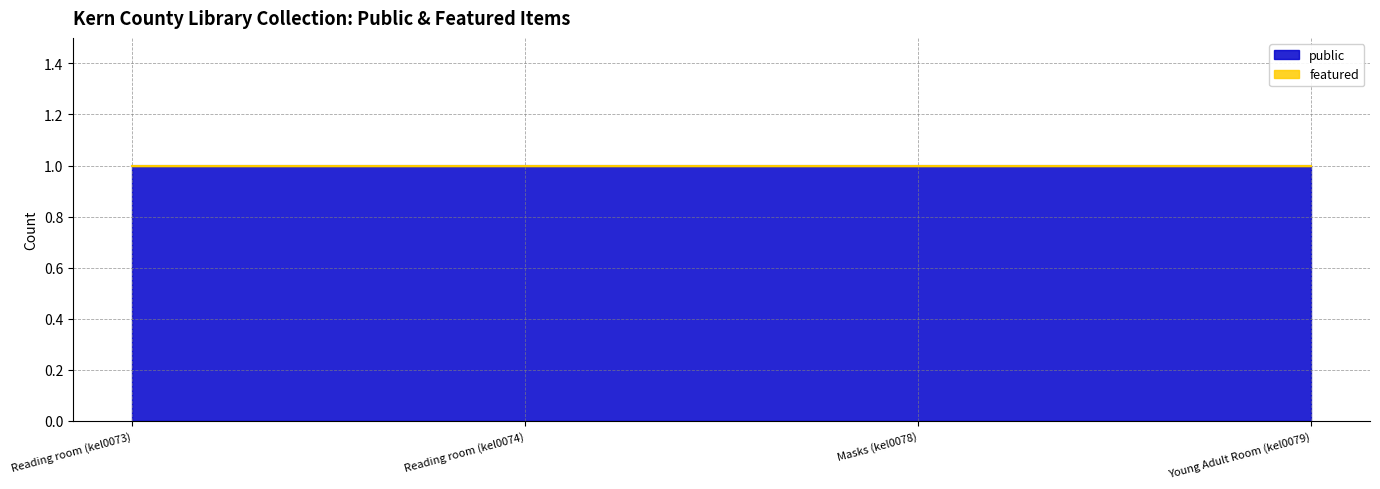

At which category is the sum across all series the highest?

Reading room (kel0073)